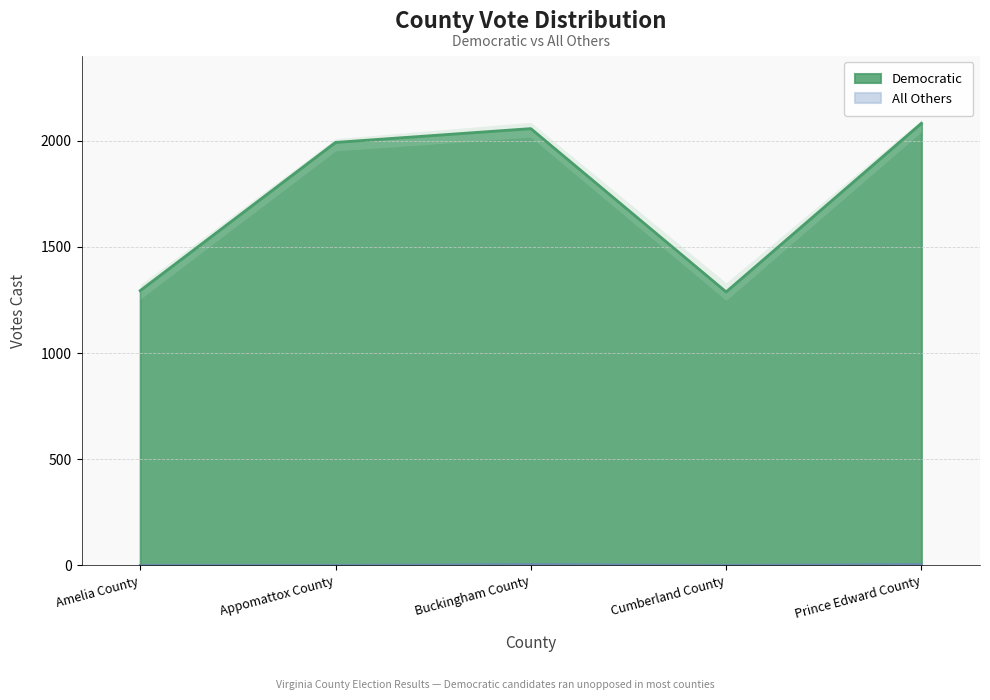

At how many categories does at least one series exceed 1337?

3